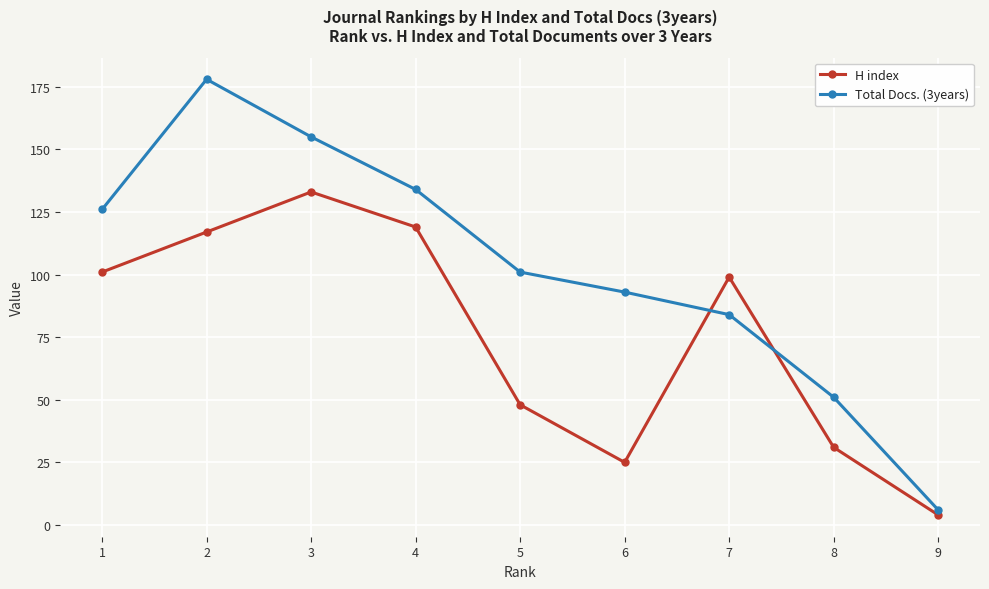

In H index, how many points are lower than both neighbors (excluding endpoints)?

1